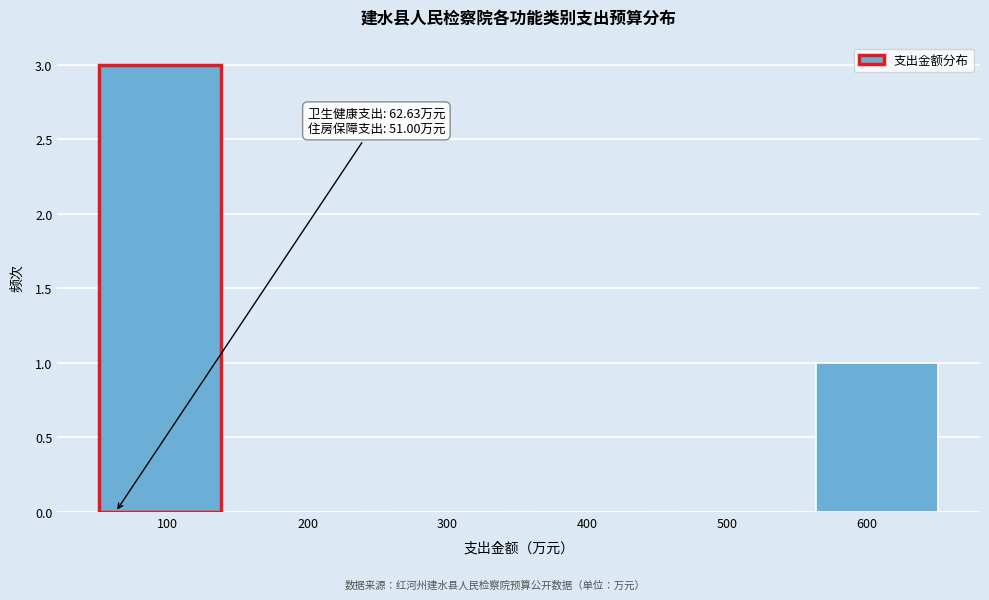

Over which range of the x-axis is the bar tallest?

50 to 150